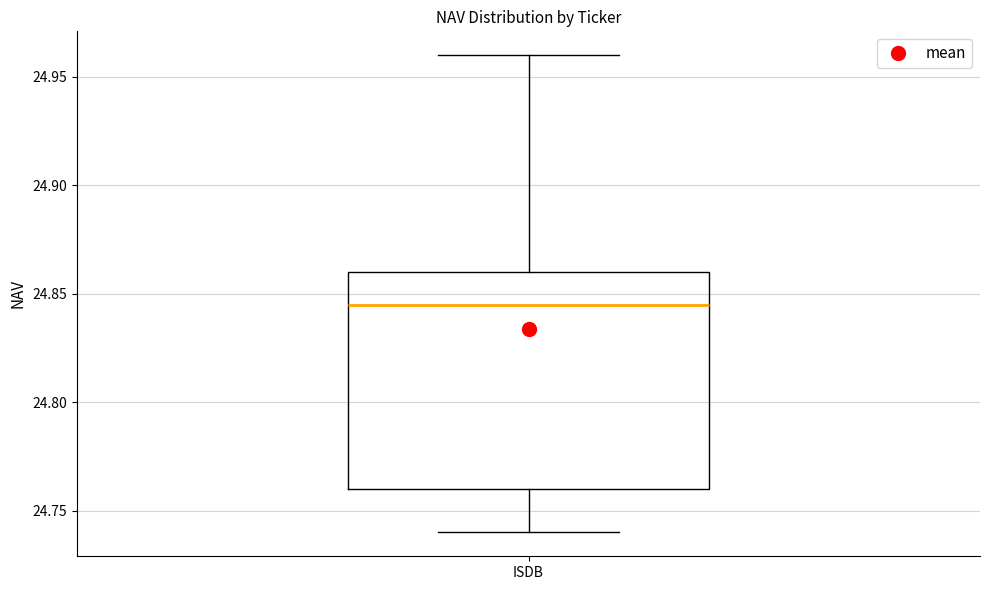

Transcribe this box plot: give where the median line is, the range the box spans, and where the two whiskers end, as read against the y-axis. The values are not printed on the chart, so give them approximately, as read against the axis.

median 24.845, box 24.760 to 24.860, whiskers 24.740 to 24.960